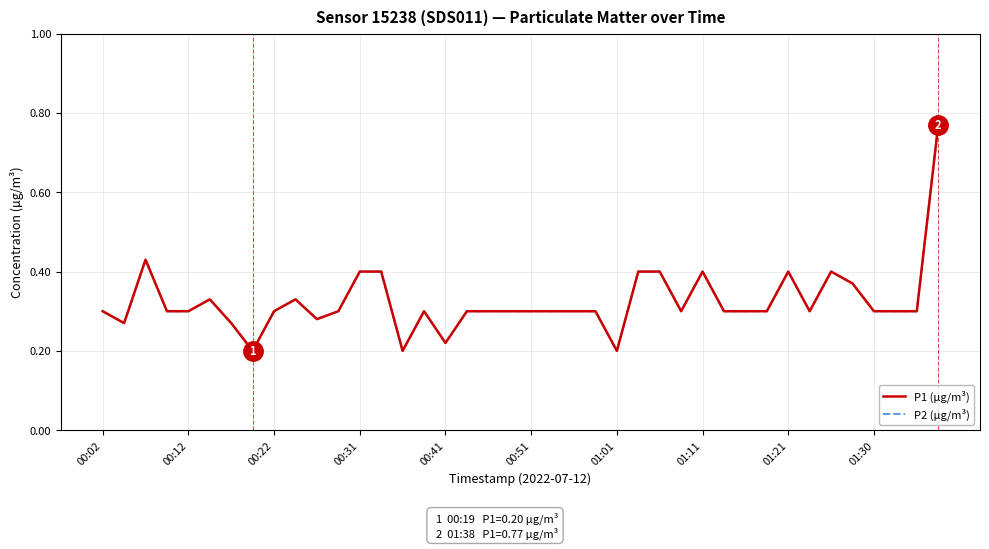

Does the chart have visible grid lines?

Yes